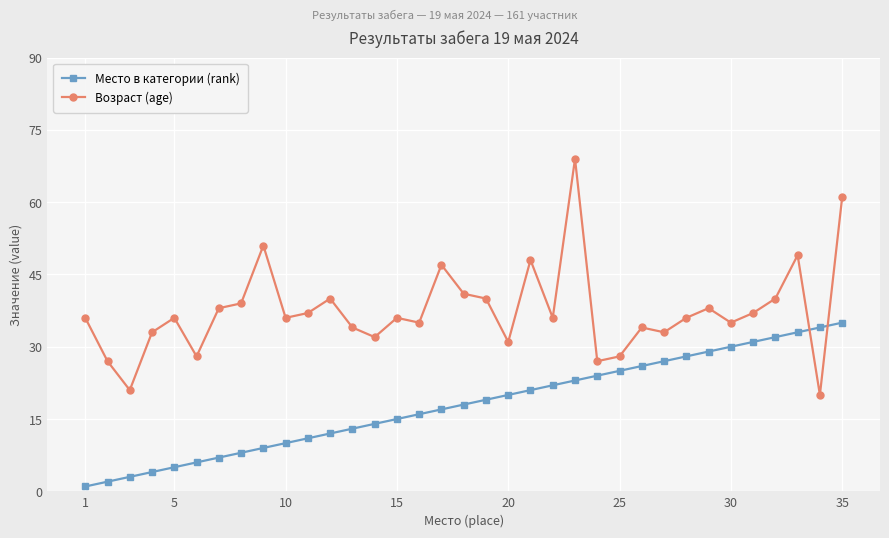

List the series in order of their overall mean, highest first.

Возраст (age), Место в категории (rank)